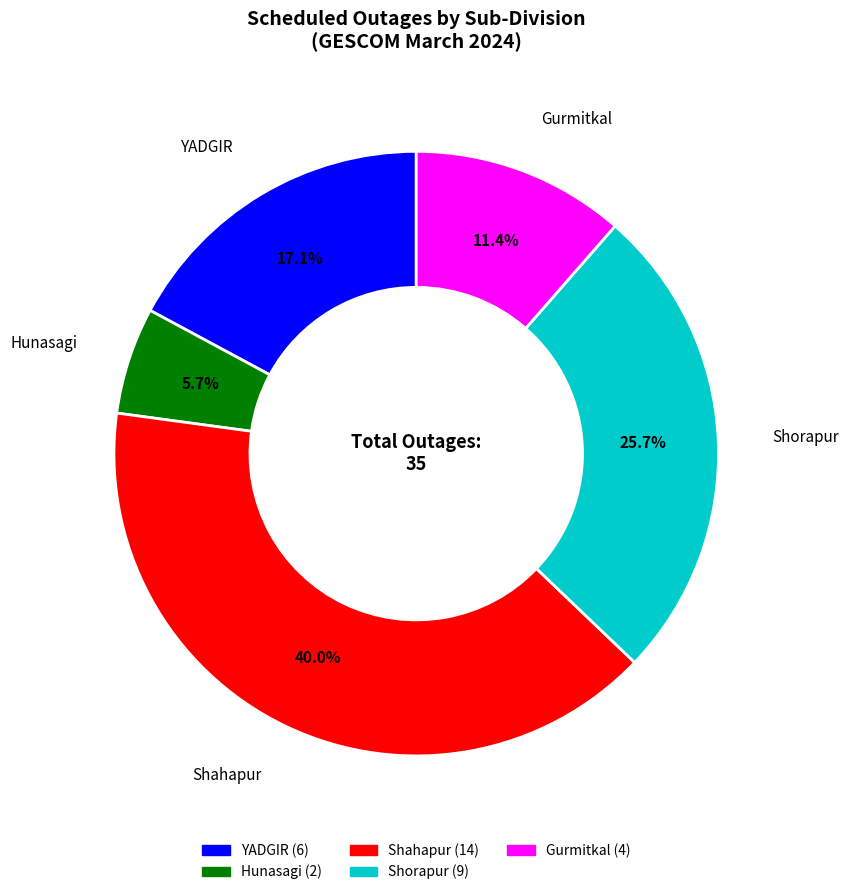

The Hunasagi slice represents 1% of the pie. True or false?

False